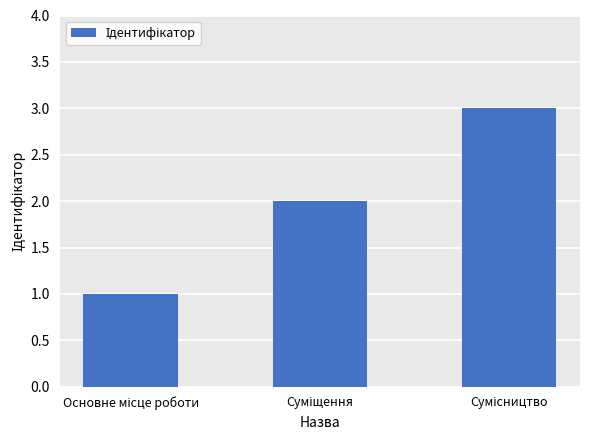

What is the difference between the second highest and minimum values?

1